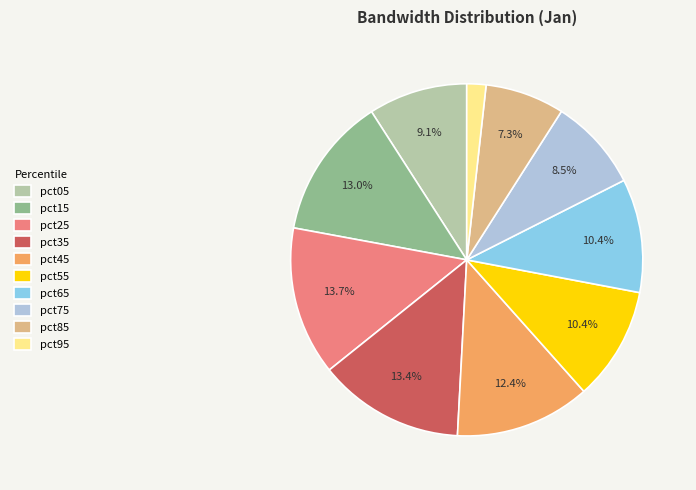

To the nearest percent, what portion does pct15 represent?

13%